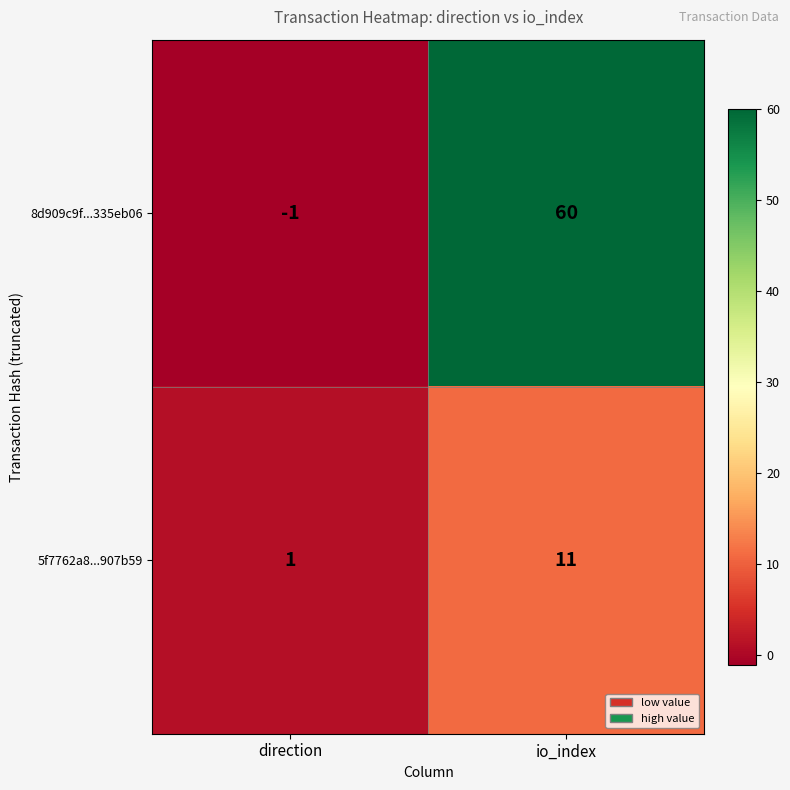

Reading left to right, list all the values displayed in this chart.

8d909c9f...335eb06: direction=-1	io_index=60
5f7762a8...907b59: direction=1	io_index=11